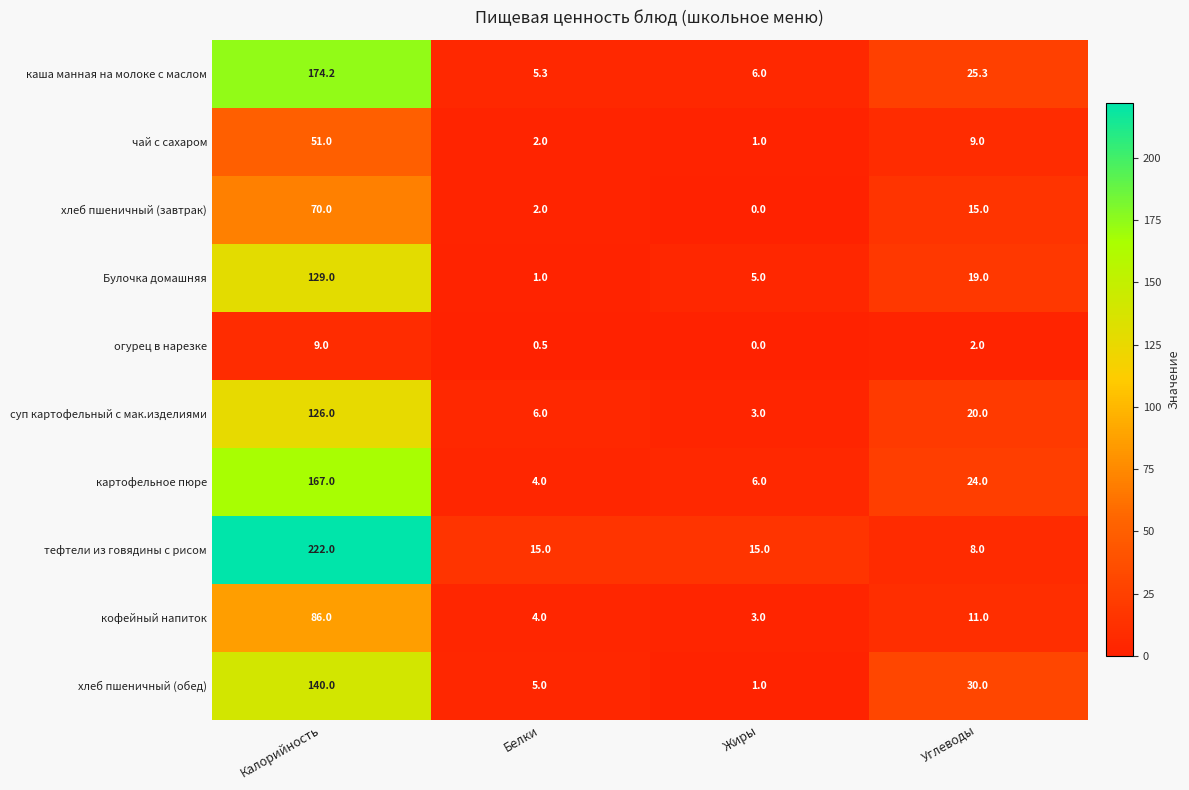

Which category has the lowest value across all series?

Жиры